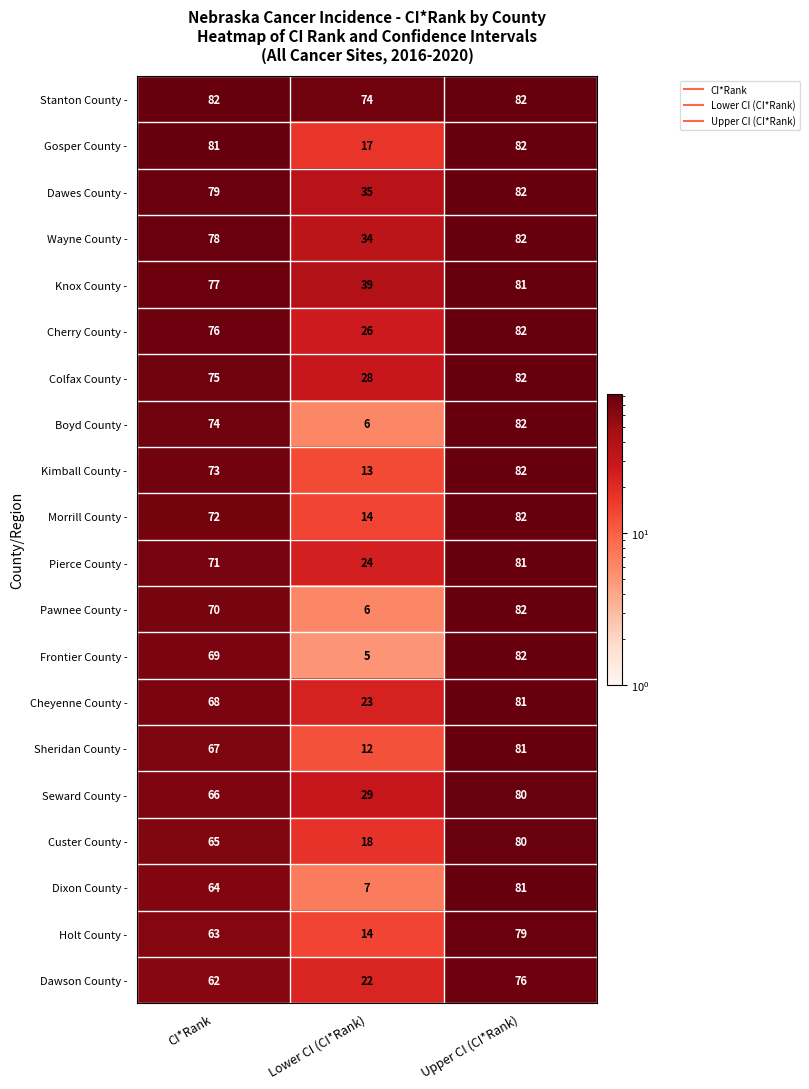

Rank the series at CI*Rank from lowest to highest value.

Dawson County -, Holt County -, Dixon County -, Custer County -, Seward County -, Sheridan County -, Cheyenne County -, Frontier County -, Pawnee County -, Pierce County -, Morrill County -, Kimball County -, Boyd County -, Colfax County -, Cherry County -, Knox County -, Wayne County -, Dawes County -, Gosper County -, Stanton County -